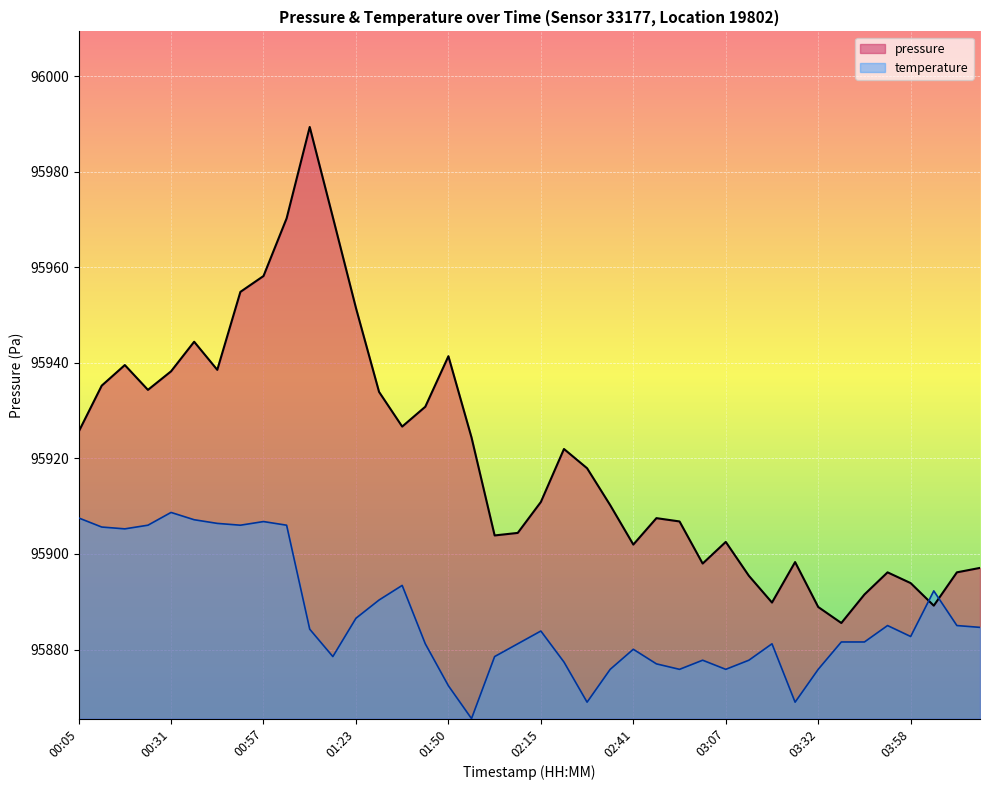

What is the change in value from 02:02 to 03:39?

-18.3